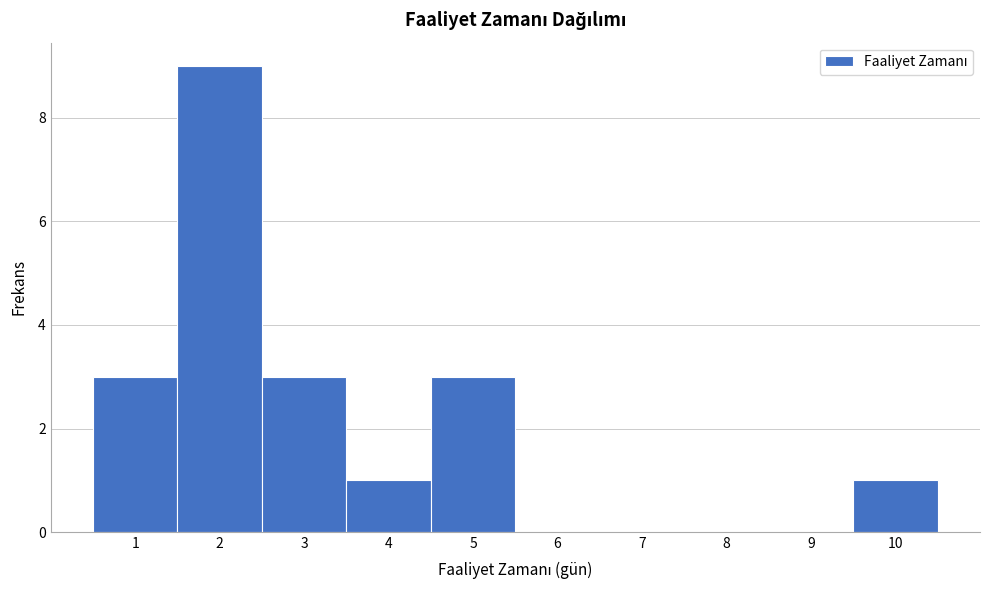

Over which range of the x-axis is the bar tallest?

1.5 to 2.5